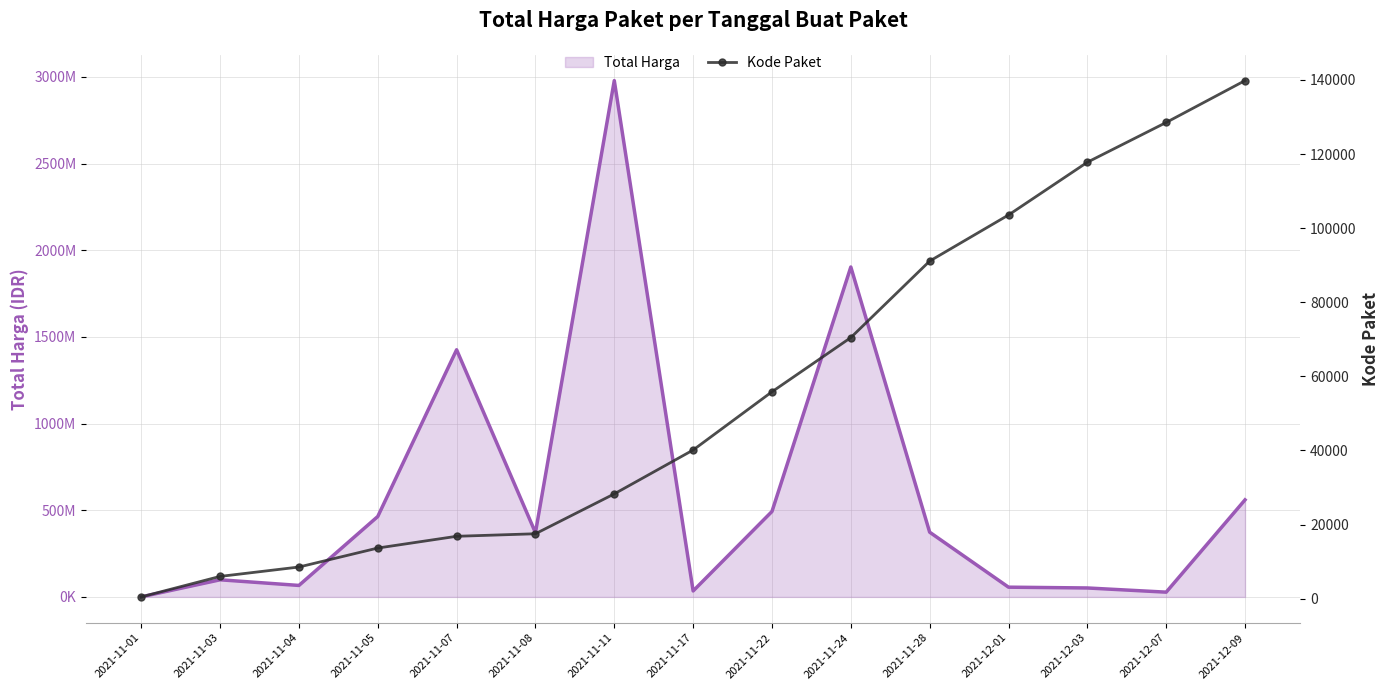

Reading left to right, what are all the values shown in this chart?

Total Harga (line): 2021-11-01=333600	2021-11-03=98772570	2021-11-04=66194075	2021-11-05=464002100	2021-11-07=1425867900	2021-11-08=370516000	2021-11-11=2978957240	2021-11-17=34292000	2021-11-22=493000000	2021-11-24=1903467900	2021-11-28=373404000	2021-12-01=56152800	2021-12-03=51601000	2021-12-07=27412000	2021-12-09=559971000
Kode Paket: 2021-11-01=464	2021-11-03=5997	2021-11-04=8530	2021-11-05=13652	2021-11-07=16823	2021-11-08=17509	2021-11-11=28271	2021-11-17=40112	2021-11-22=55826	2021-11-24=70453	2021-11-28=91101	2021-12-01=103541	2021-12-03=117783	2021-12-07=128516	2021-12-09=139817